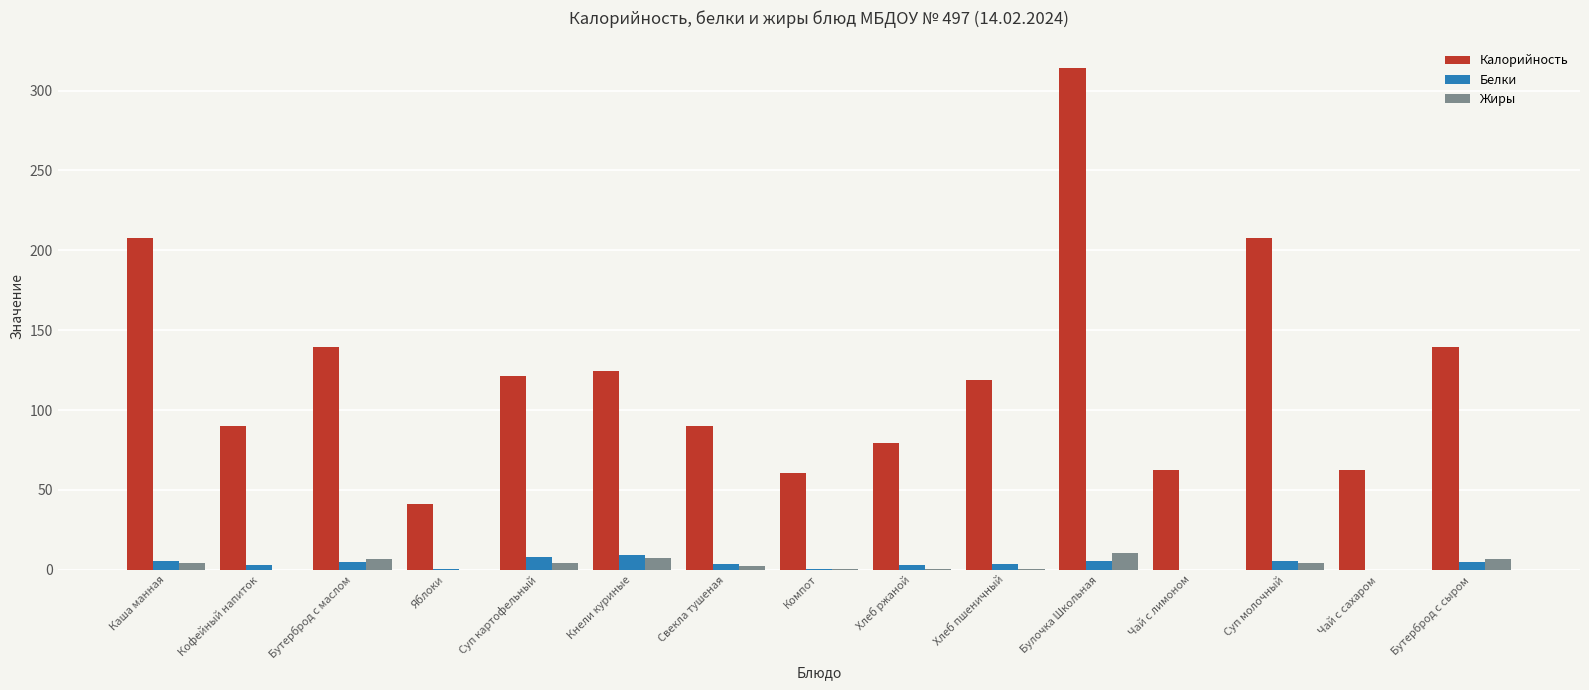

Between Каша манная and Кнели куриные, which series saw the biggest shift?

Калорийность